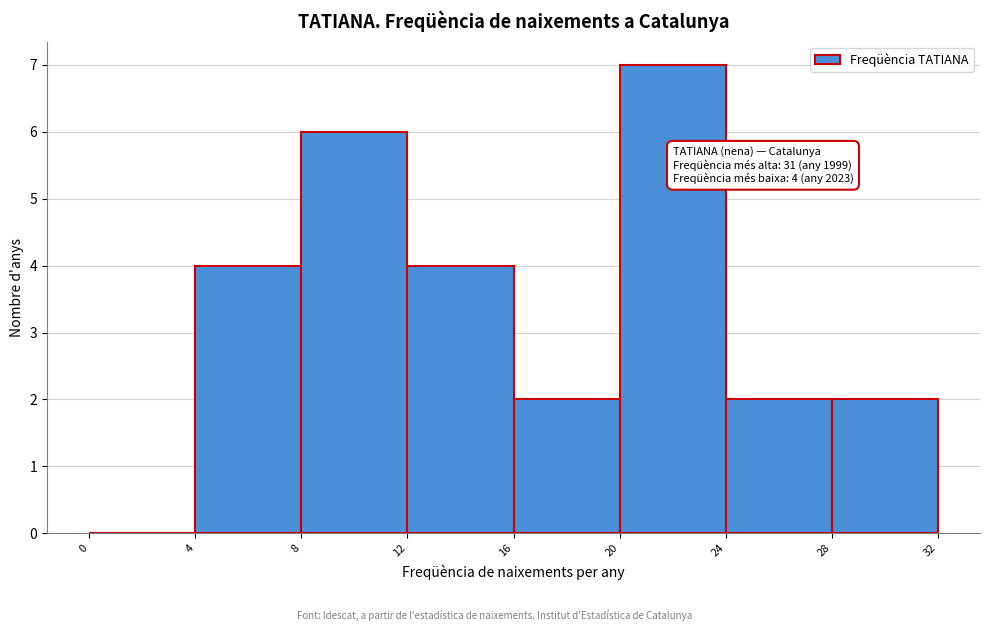

Which range on the x-axis has the tallest bar?

20 to 24